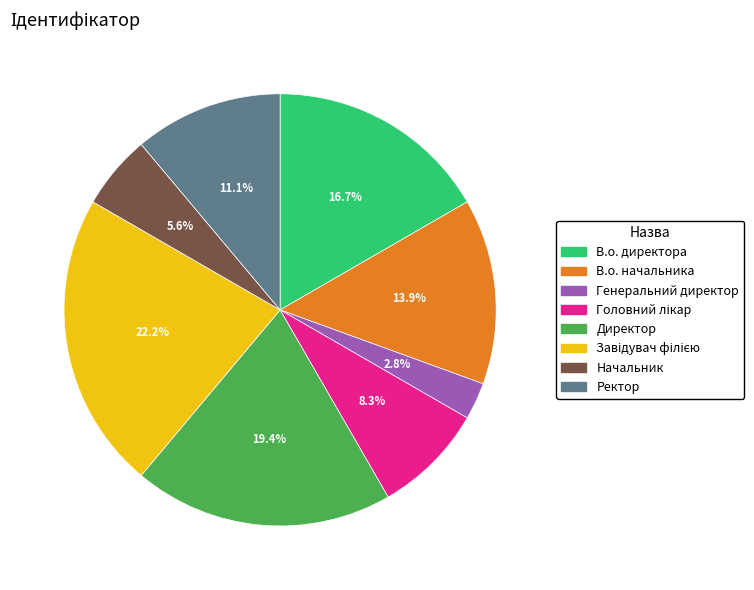

Which category has the smallest portion of the pie?

Генеральний директор